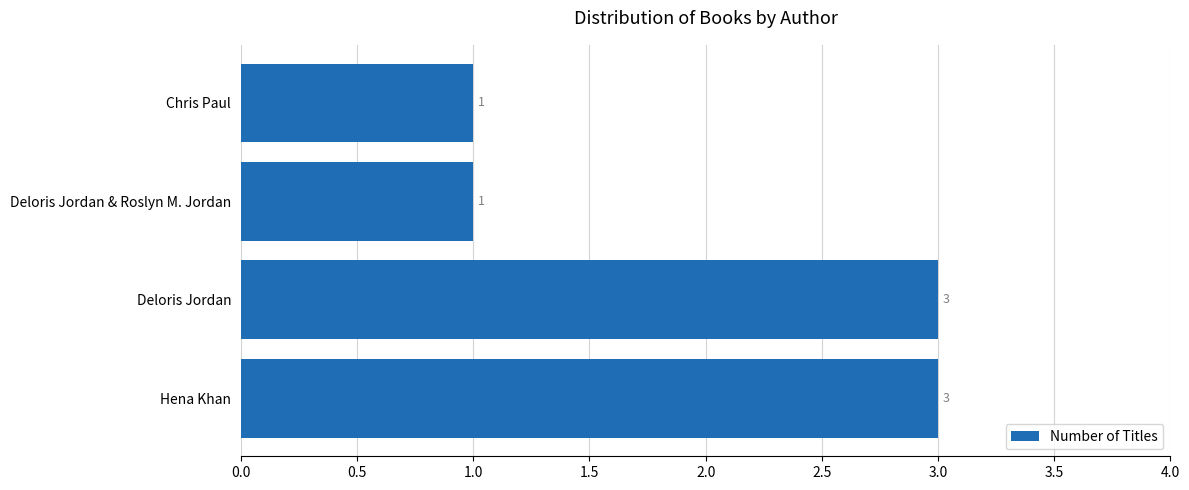

What is the difference between the maximum and second lowest values?

2